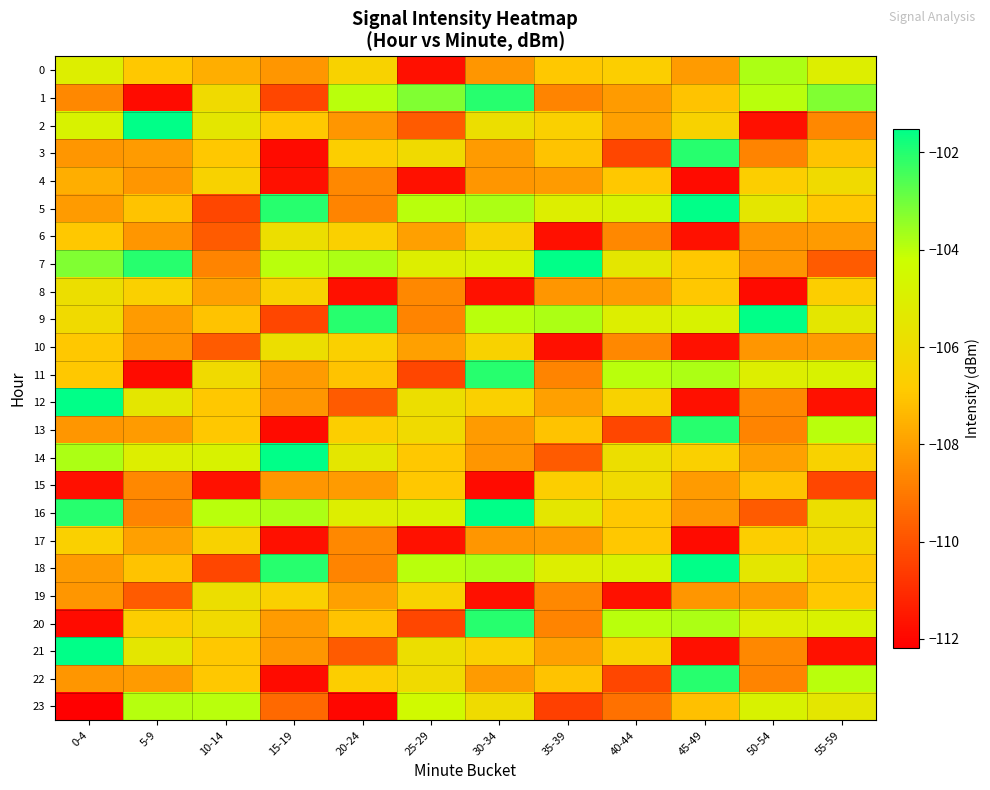

Count the number of categories in the chart.

12